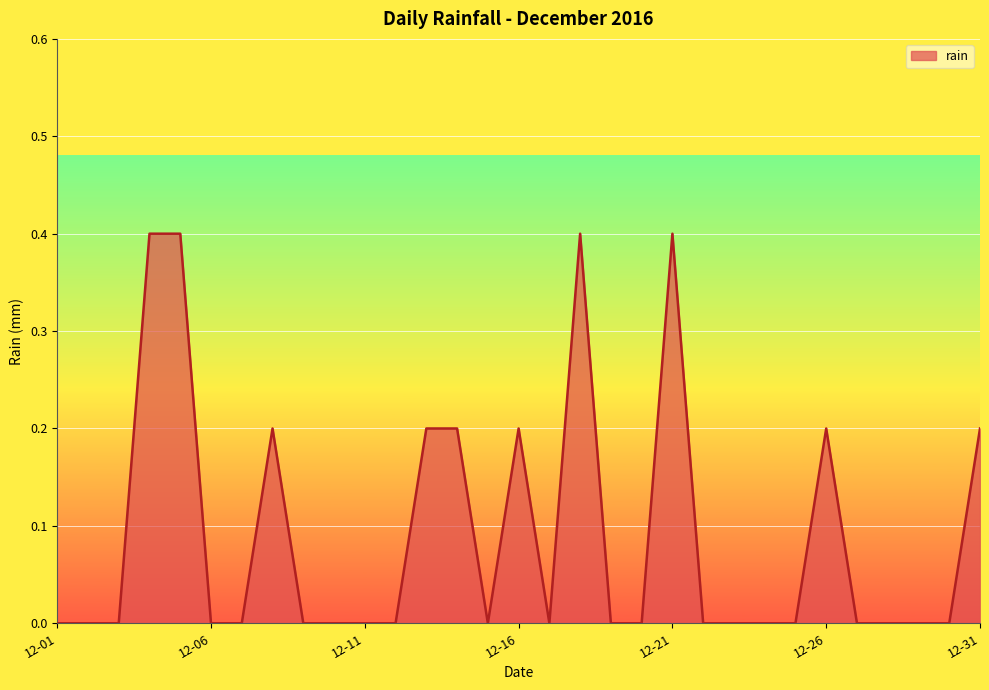

What is the greatest value displayed?

0.4